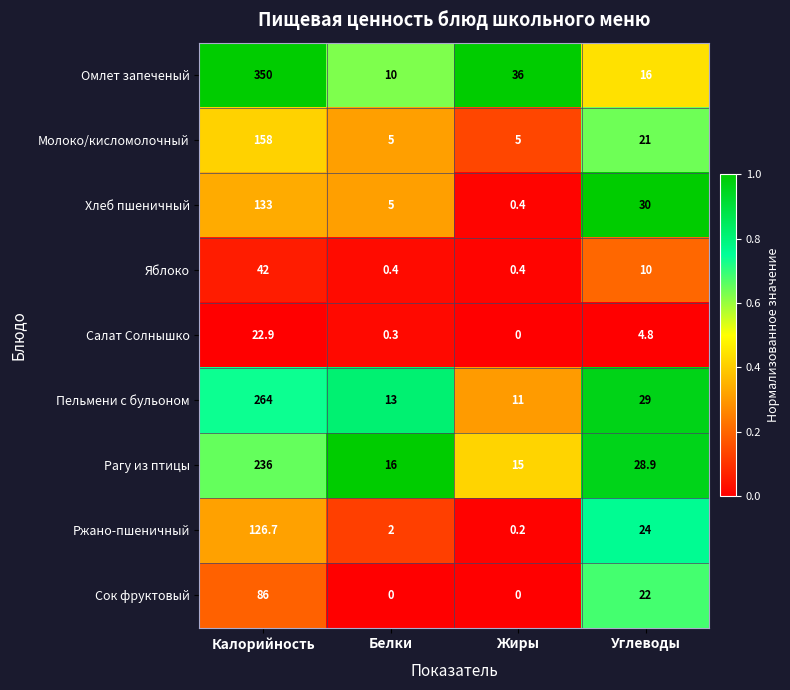

At which category is the sum across all series the highest?

Калорийность